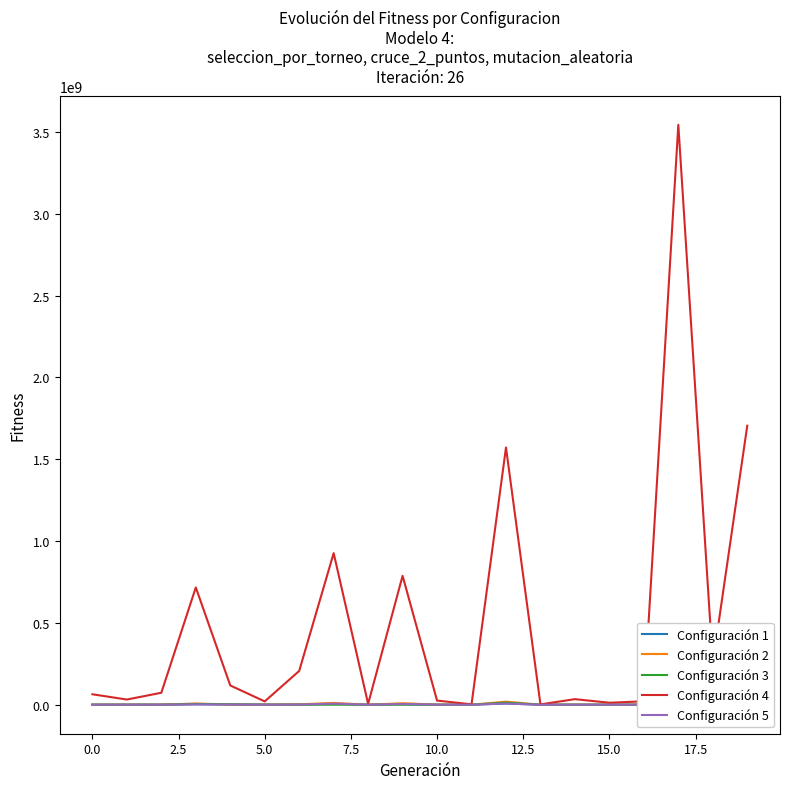

How many lines are shown in the chart?

5